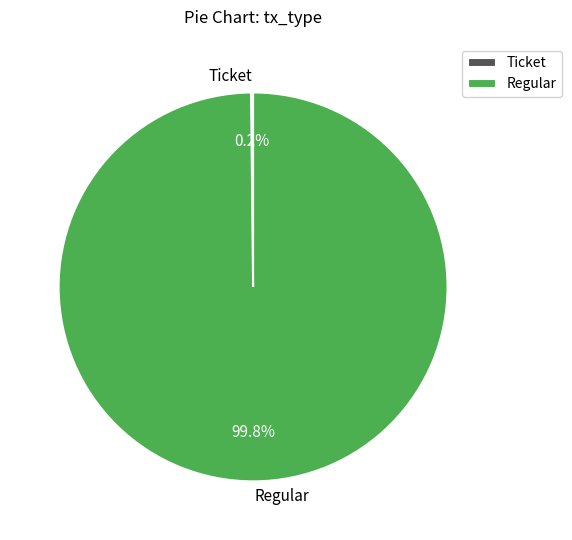

Which category has the biggest portion of the pie?

Regular